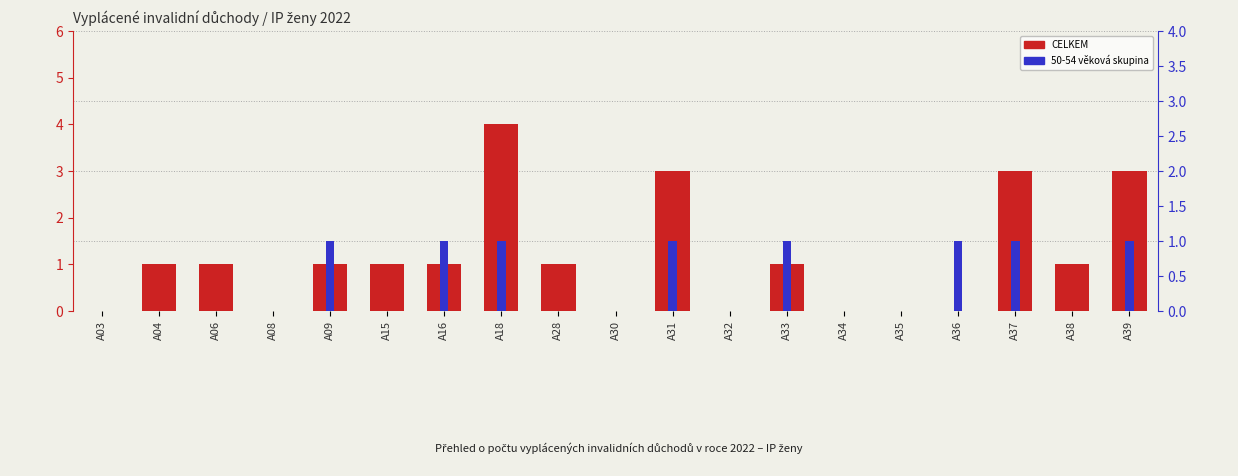

Is it true that the value at A33 is 1?

True